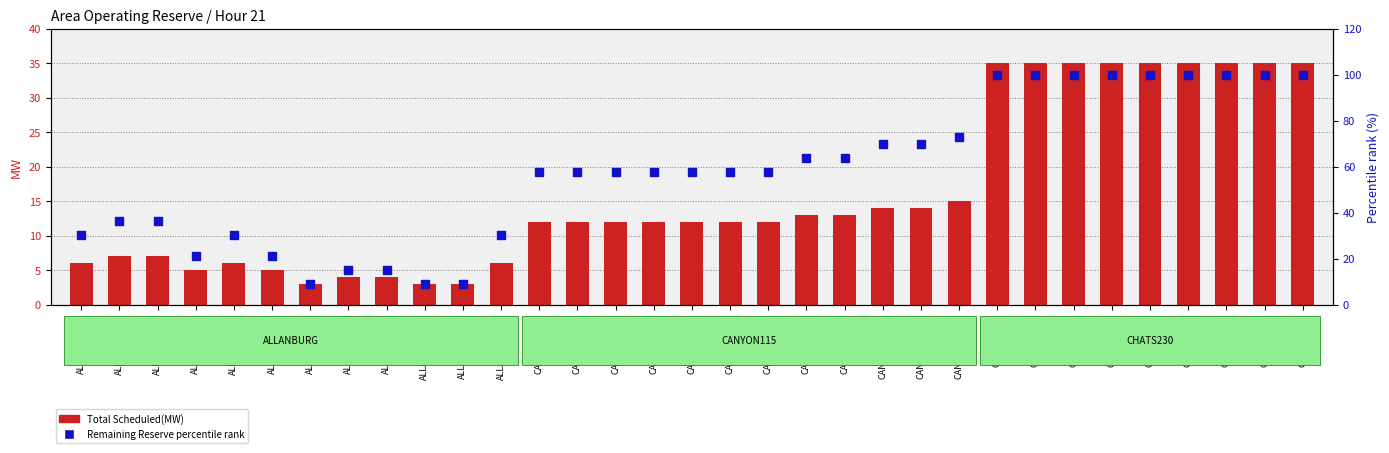

What is the total value across all series at CANYON115-11?

83.7